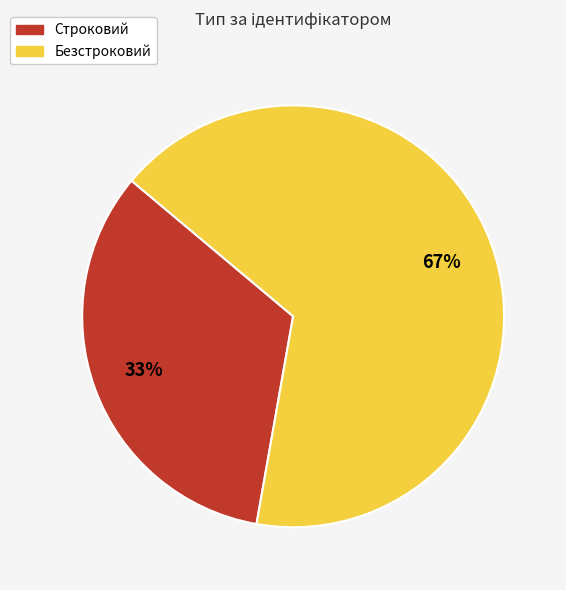

How many segments does this pie chart have?

2